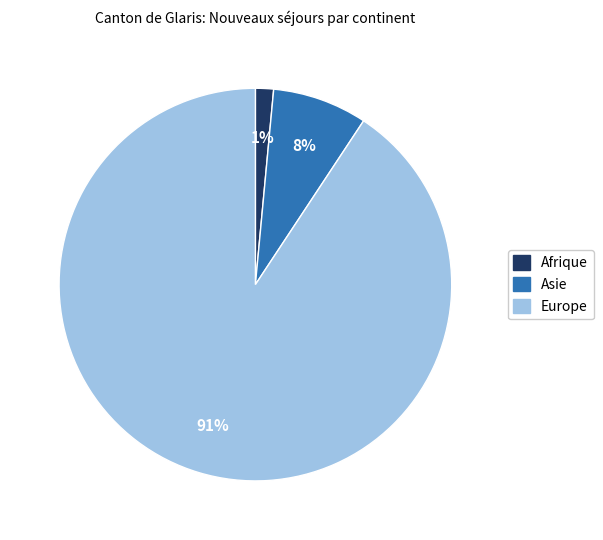

Does any single category account for the majority?

Yes